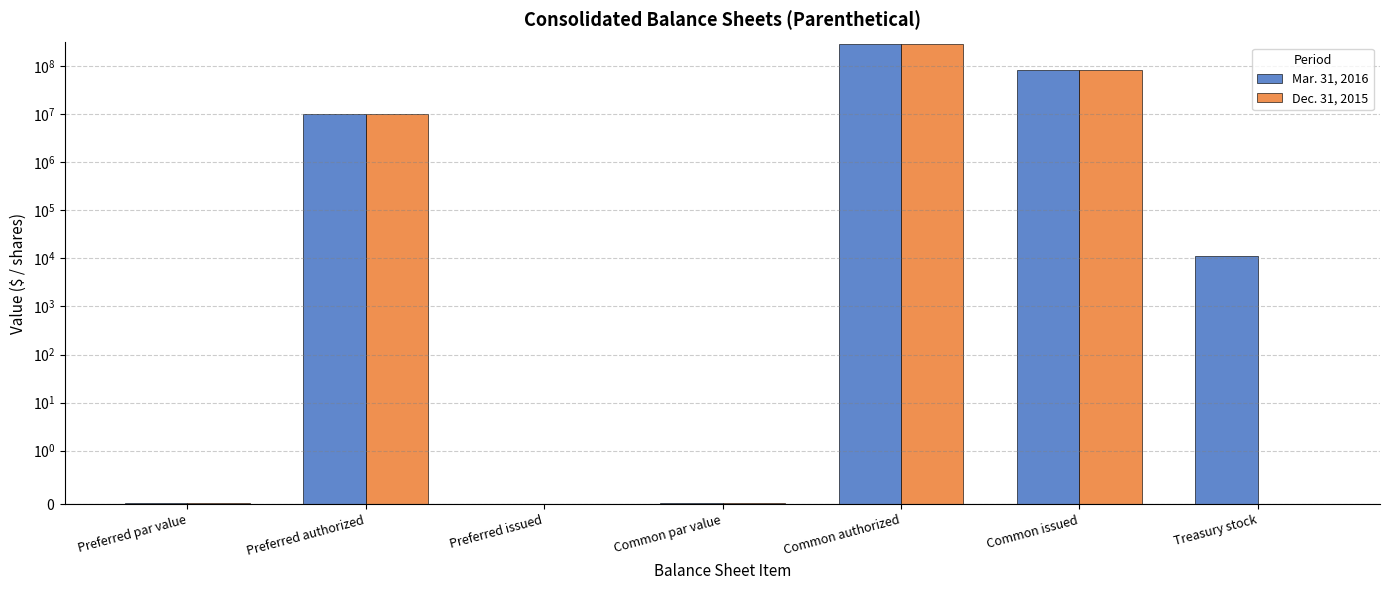

What is the total value across all series at Common authorized?

600000000.0